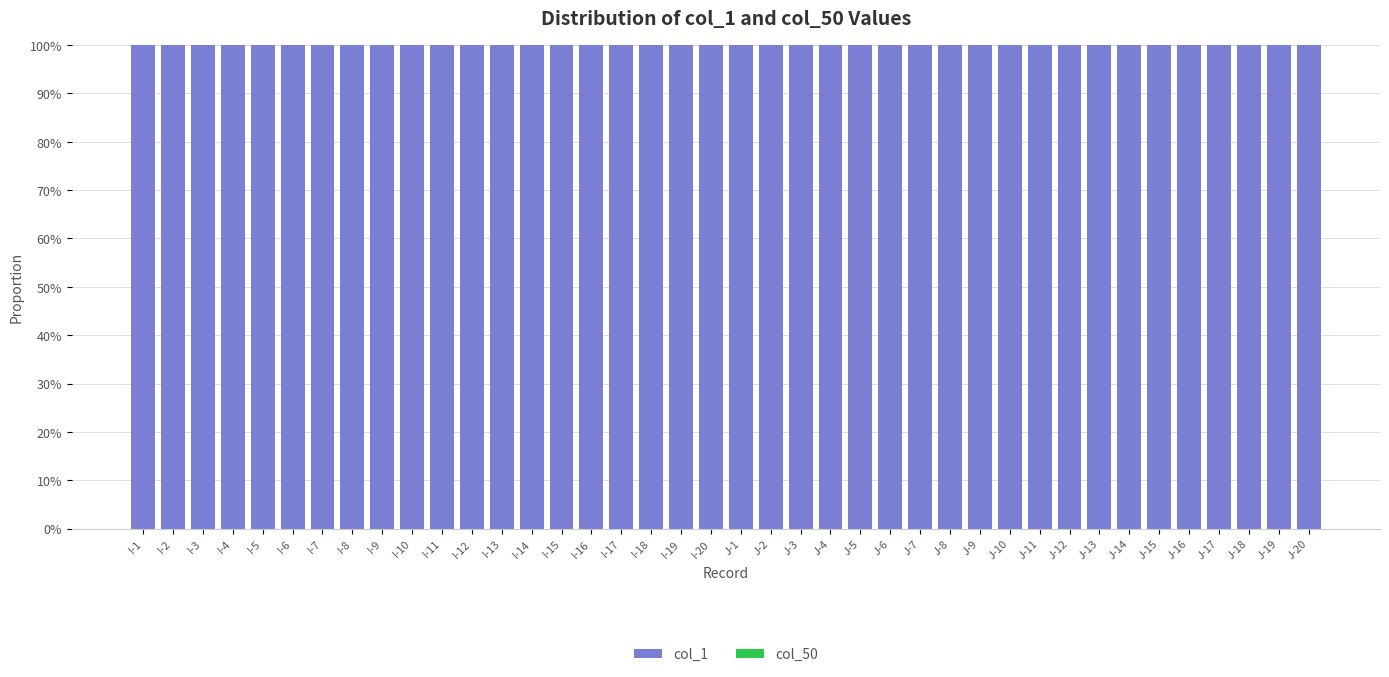

Between I-12 and I-4, which is larger?

I-12